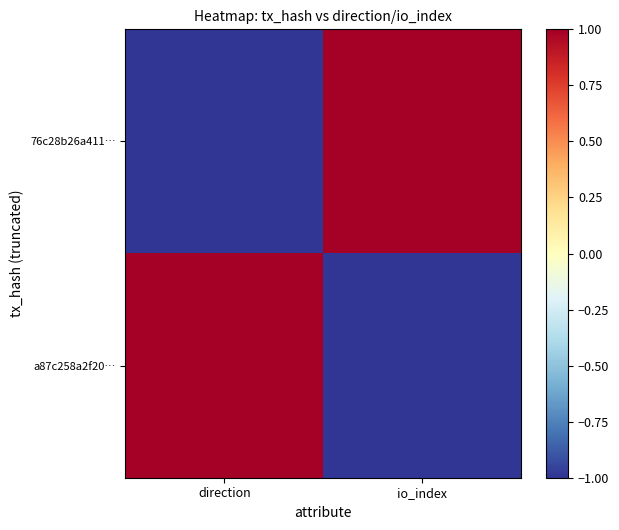

Reading left to right, list all the values displayed in this chart.

76c28b26a411…: direction=-1	io_index=1
a87c258a2f20…: direction=1	io_index=-1